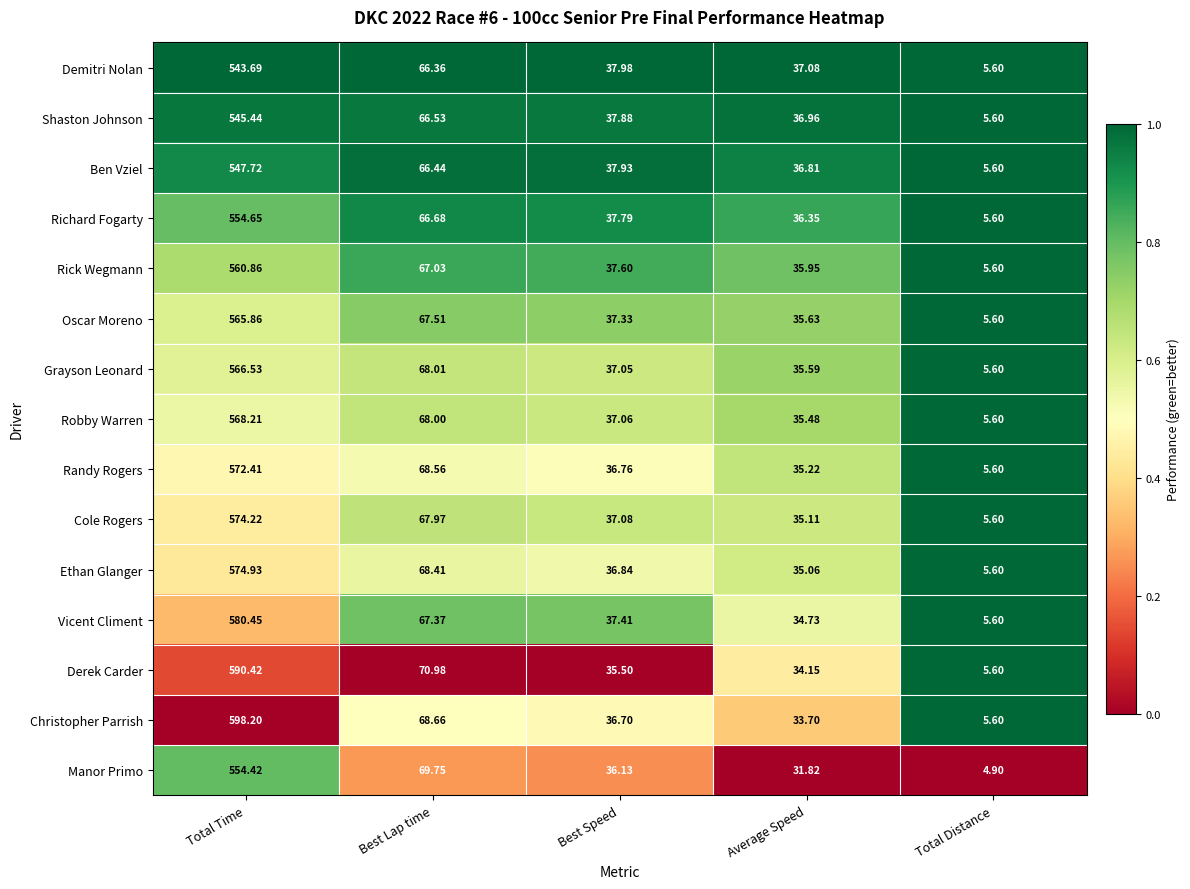

Which label corresponds to the largest value in the chart?

Total Time